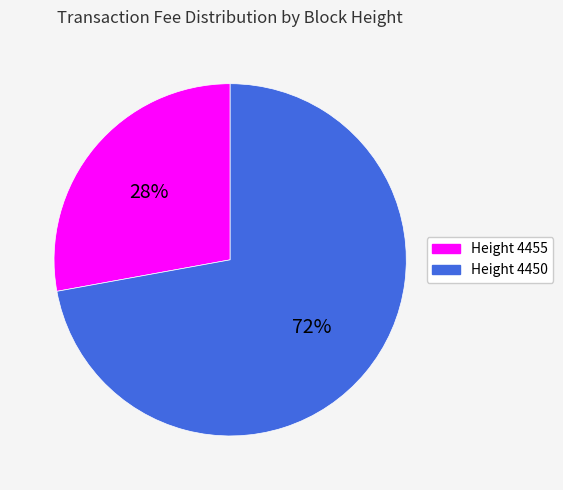

To the nearest percent, what percentage of the pie is Height 4455?

28%